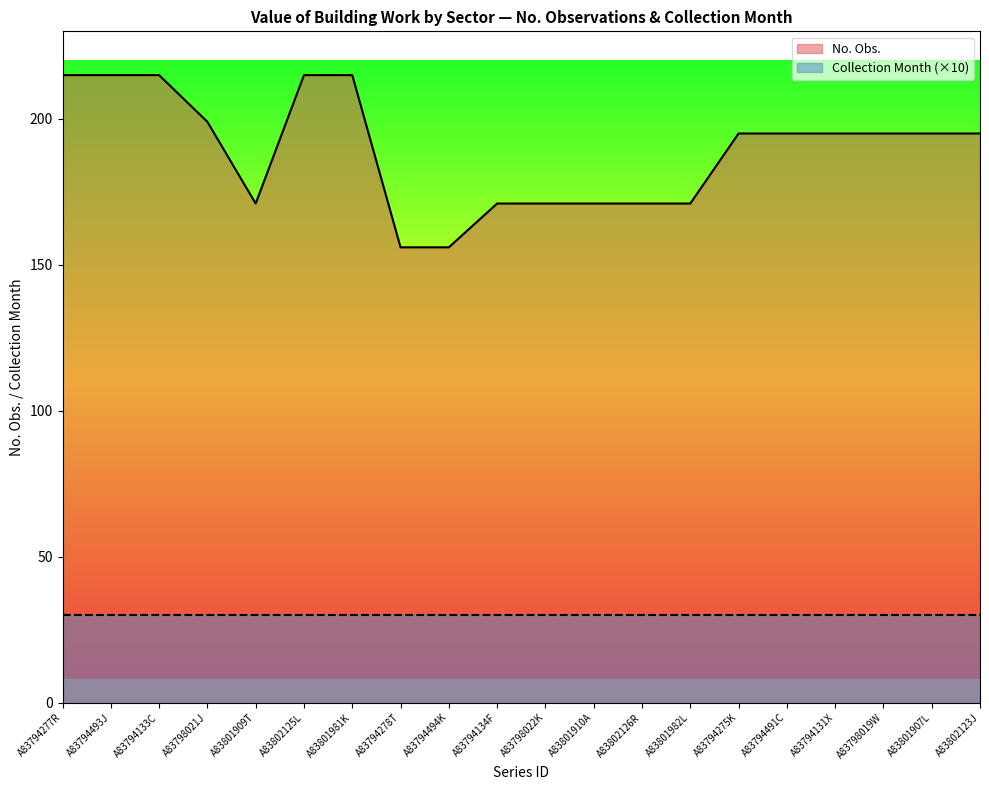

List the labels in order of value, largest first.

A83794277R, A83794493J, A83794133C, A83802125L, A83801981K, A83798021J, A83794275K, A83794491C, A83794131X, A83798019W, A83801907L, A83802123J, A83801909T, A83794134F, A83798022K, A83801910A, A83802126R, A83801982L, A83794278T, A83794494K